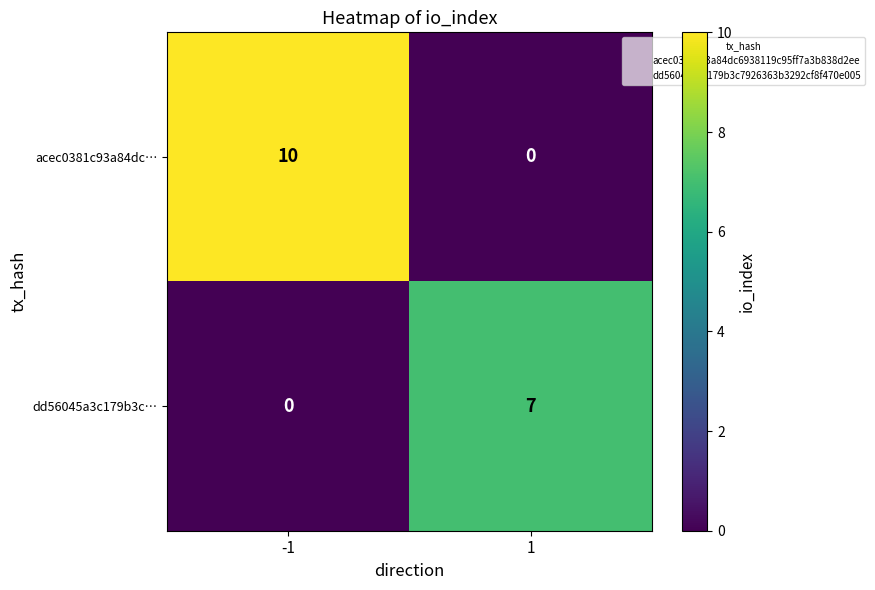

What is the total value across all series at 1?

7